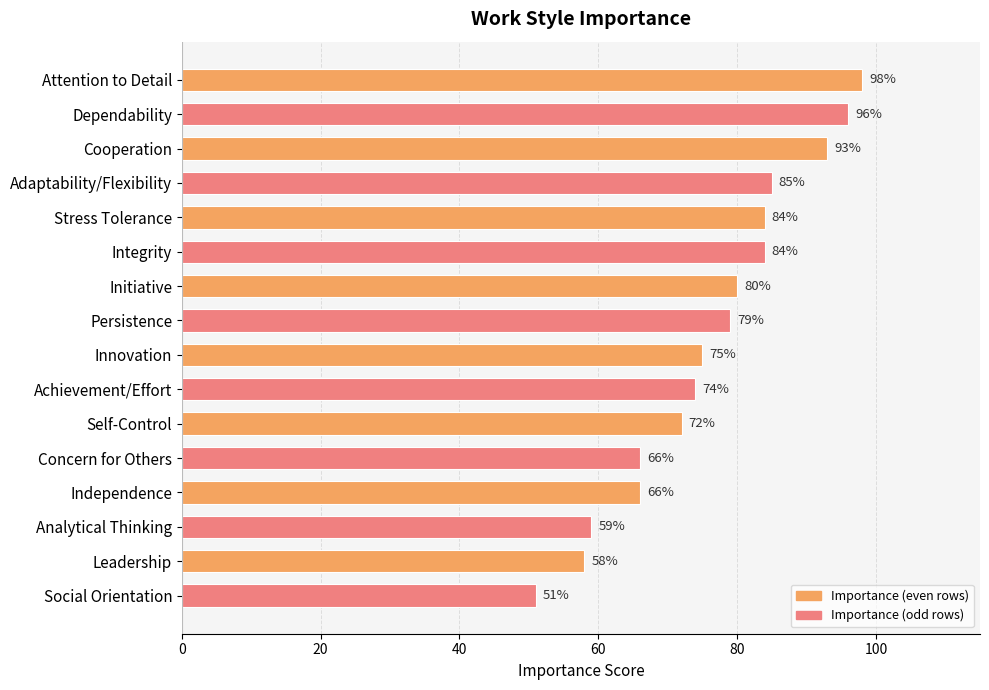

How many bars are there in total?

16